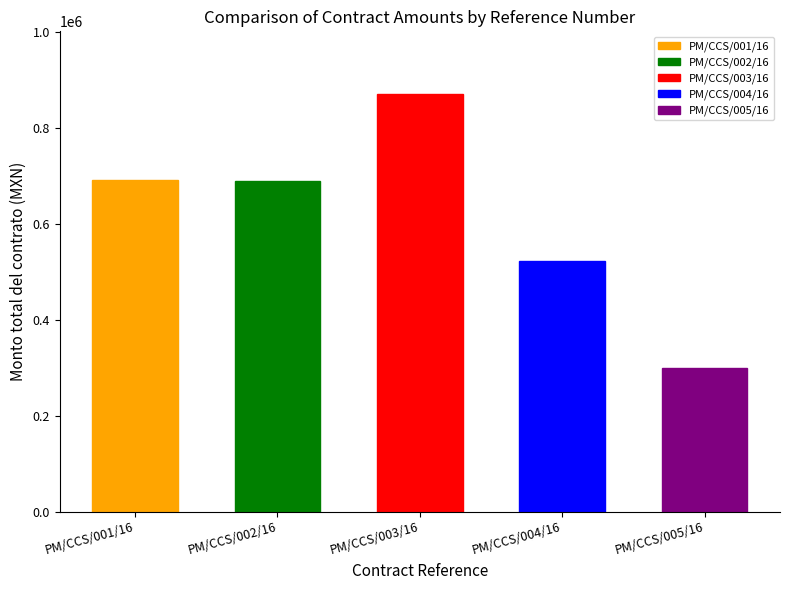

Where is Monto pagado al periodo publicado nearest to the value 445500?

PM/CCS/004/16